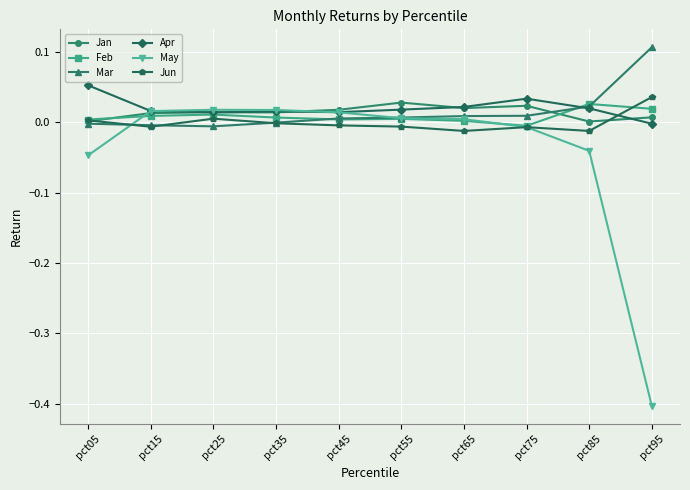

Count the number of data series in this chart.

6